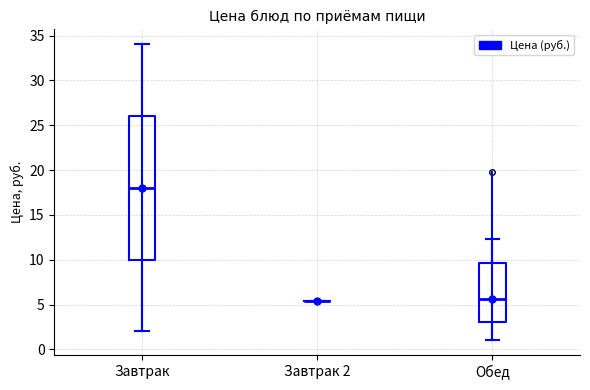

Reading left to right, read every box against the y-axis: the position of its median line, the range the box covers, and the ends of its whiskers. The values are not printed on the chart, so give them approximately, as read against the axis.

Завтрак: median 18.0, box 10.0 to 26.0, whiskers 2.0 to 34.0
Завтрак 2: box collapsed to a line at 5.5, whiskers 5.5 to 5.5
Обед: median 5.5, box 3.0 to 9.5, whiskers 1.0 to 12.5